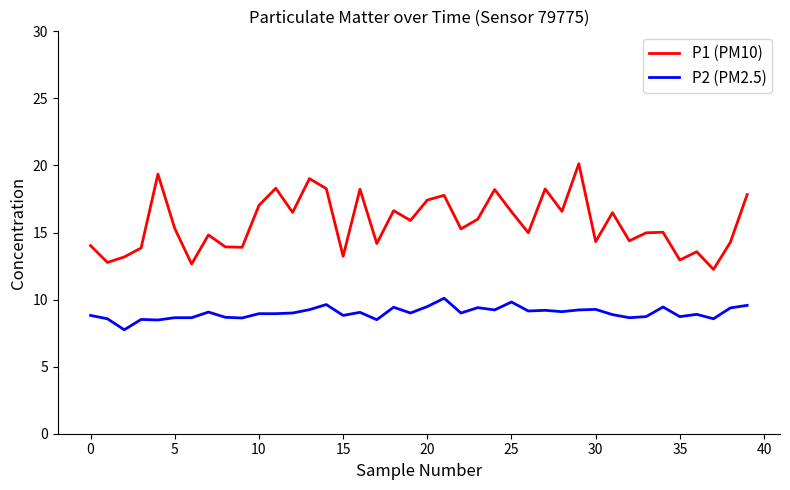

How many series are shown in this chart?

2